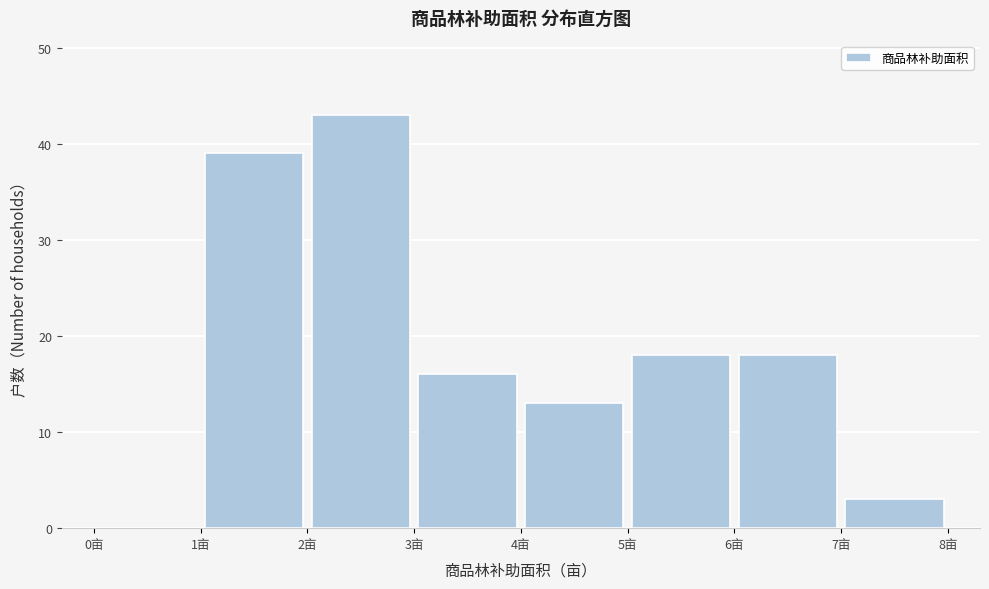

Reading left to right, transcribe this chart: for each bar, give the range it covers on the x-axis and its height. The values are not printed on the chart, so give them approximately, as read against the axis.

0 to 1: 0
1 to 2: 39
2 to 3: 43
3 to 4: 16
4 to 5: 13
5 to 6: 18
6 to 7: 18
7 to 8: 3